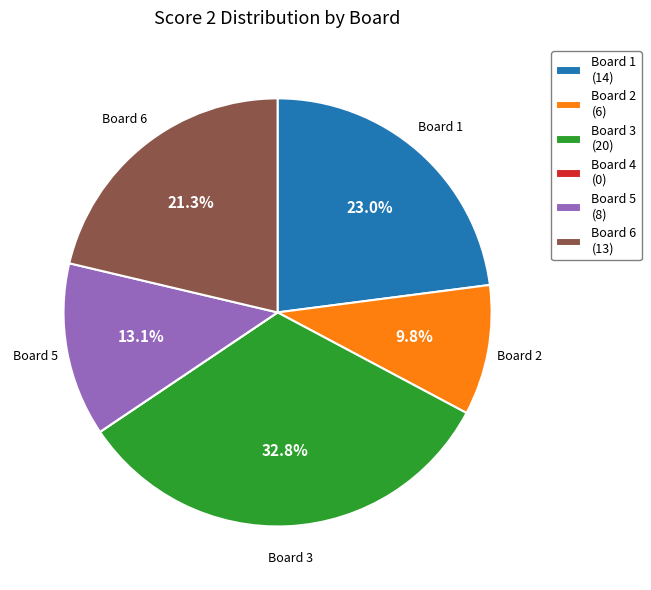

To the nearest percent, what is the average slice percentage?

17%